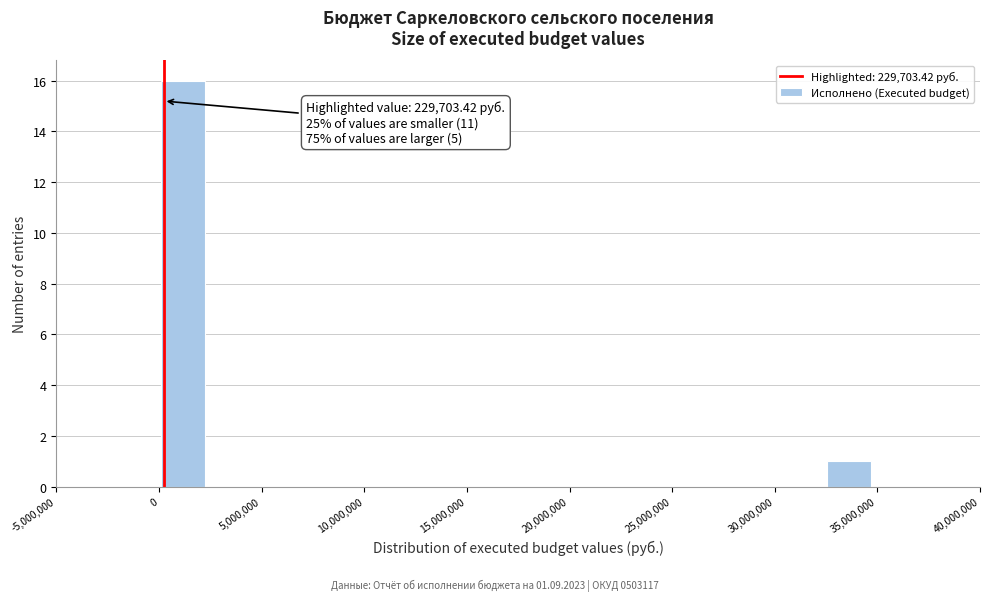

Which range on the x-axis has the tallest bar?

0 to 2500000